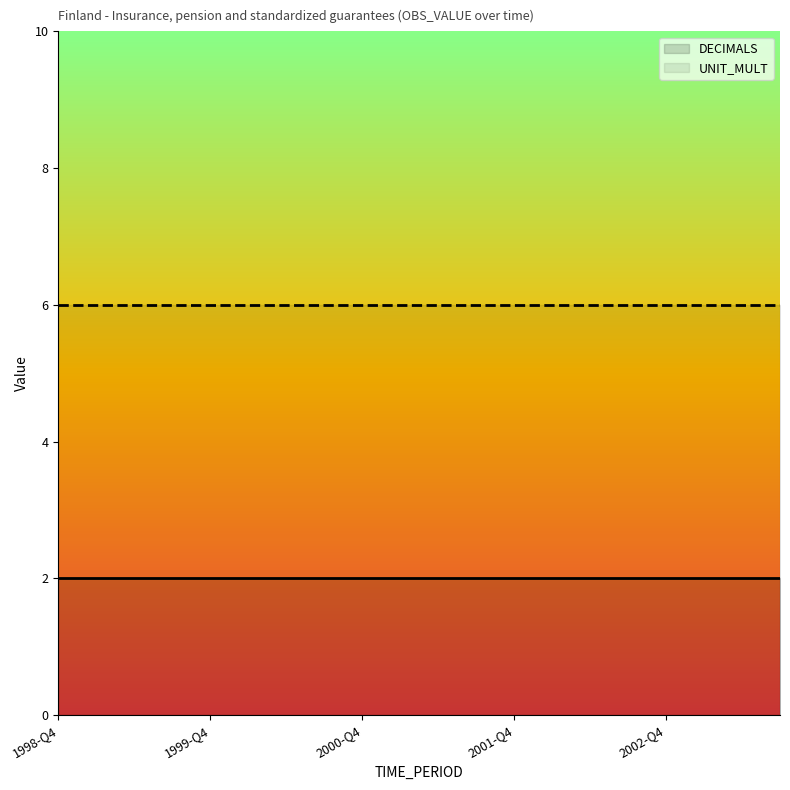

What is the value of the DECIMALS point at the 12th from the left?

2